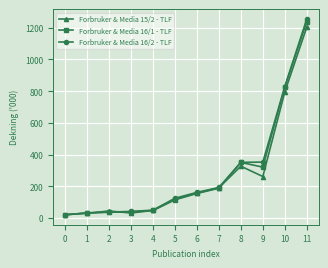

True or false: Forbruker & Media 15/2 - TLF has a value of 45 at 2.

True